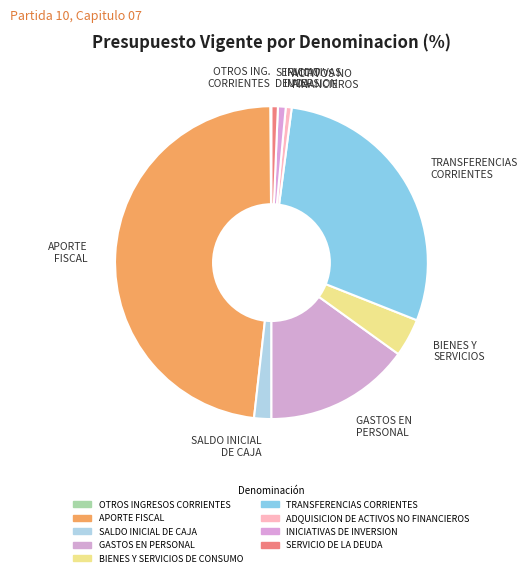

Does APORTE FISCAL account for over 50% of the chart?

No